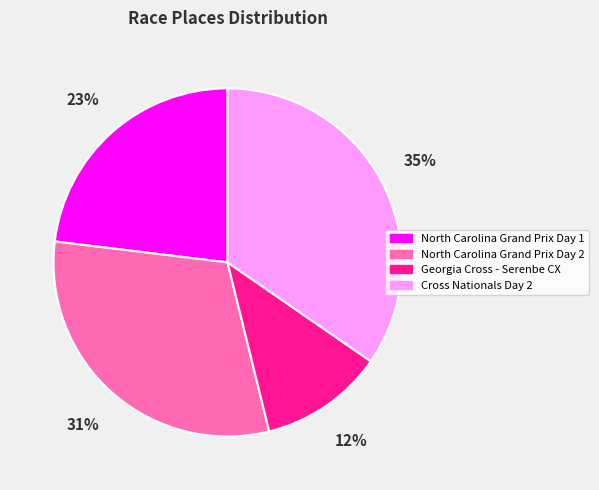

To the nearest percent, what portion does North Carolina Grand Prix Day 2 represent?

31%